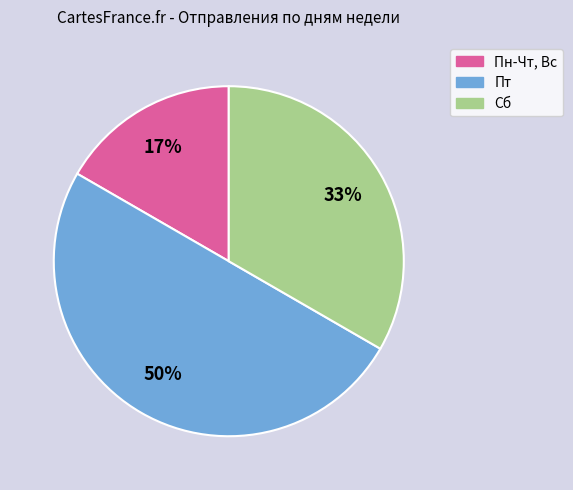

What is the ratio of the value at Пн-Чт, Вс to the value at Пт?

0.3